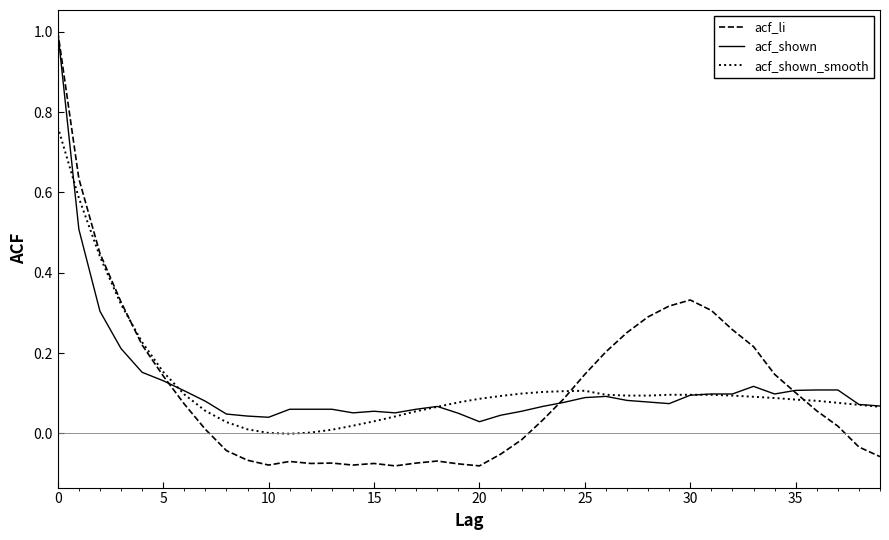

What is the highest value of the acf_shown series?

1.0